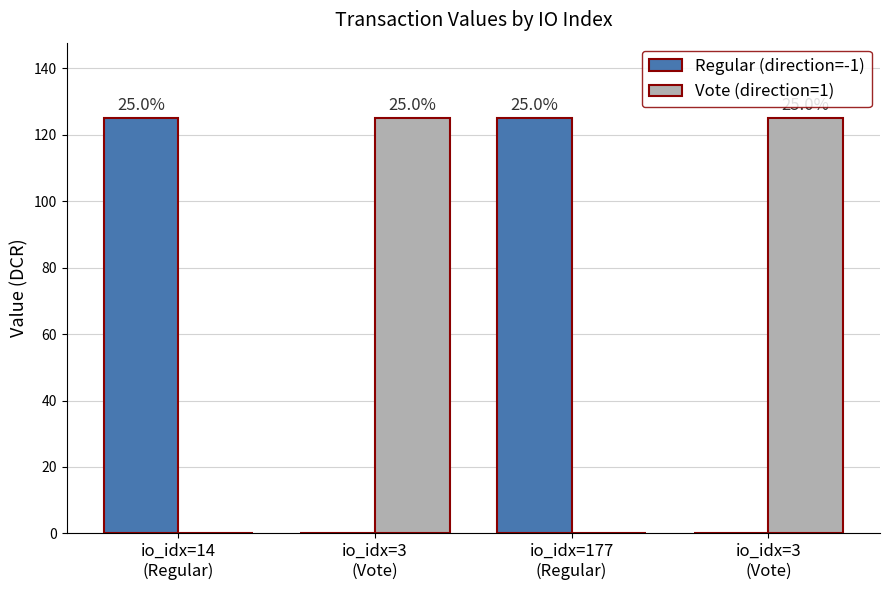

What is the difference between the highest and lowest values at io_idx=14
(Regular)?

125.2